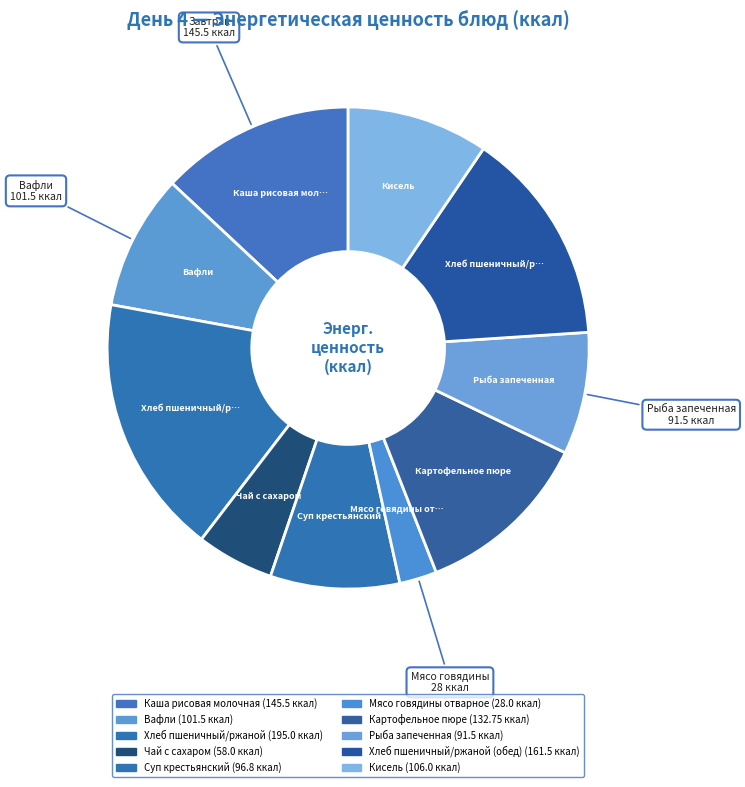

How many segments does this pie chart have?

10